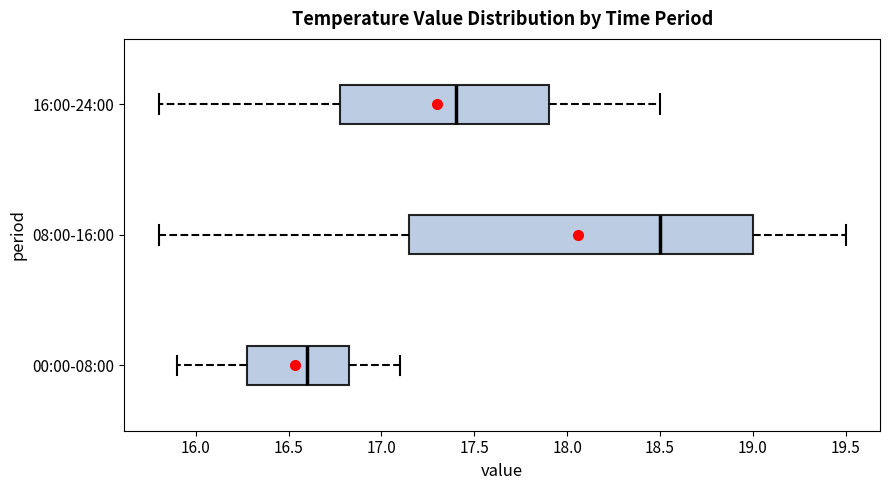

Which box has the furthest to the left median line?

00:00-08:00